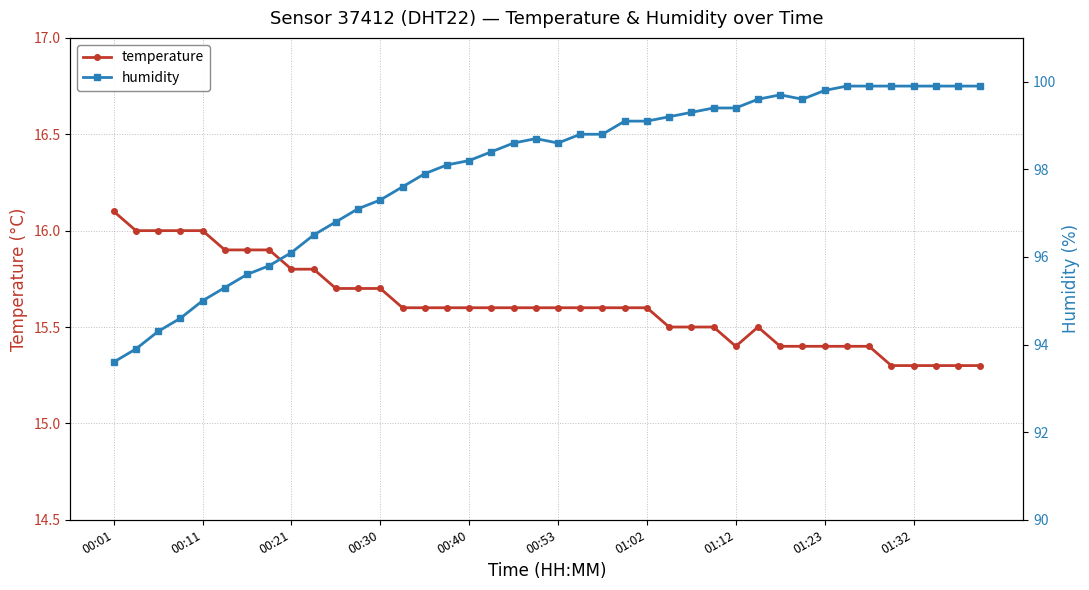

Is it true that temperature equals 15.4 at 01:23?

True